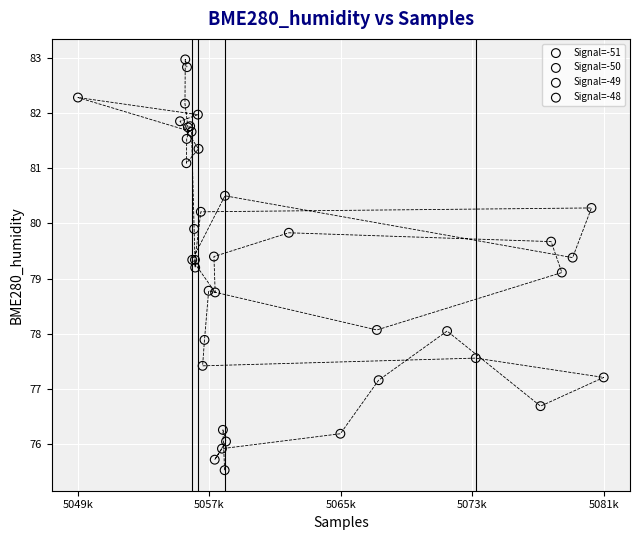

What are all the series names shown in the legend?

Signal=-51, Signal=-50, Signal=-49, Signal=-48